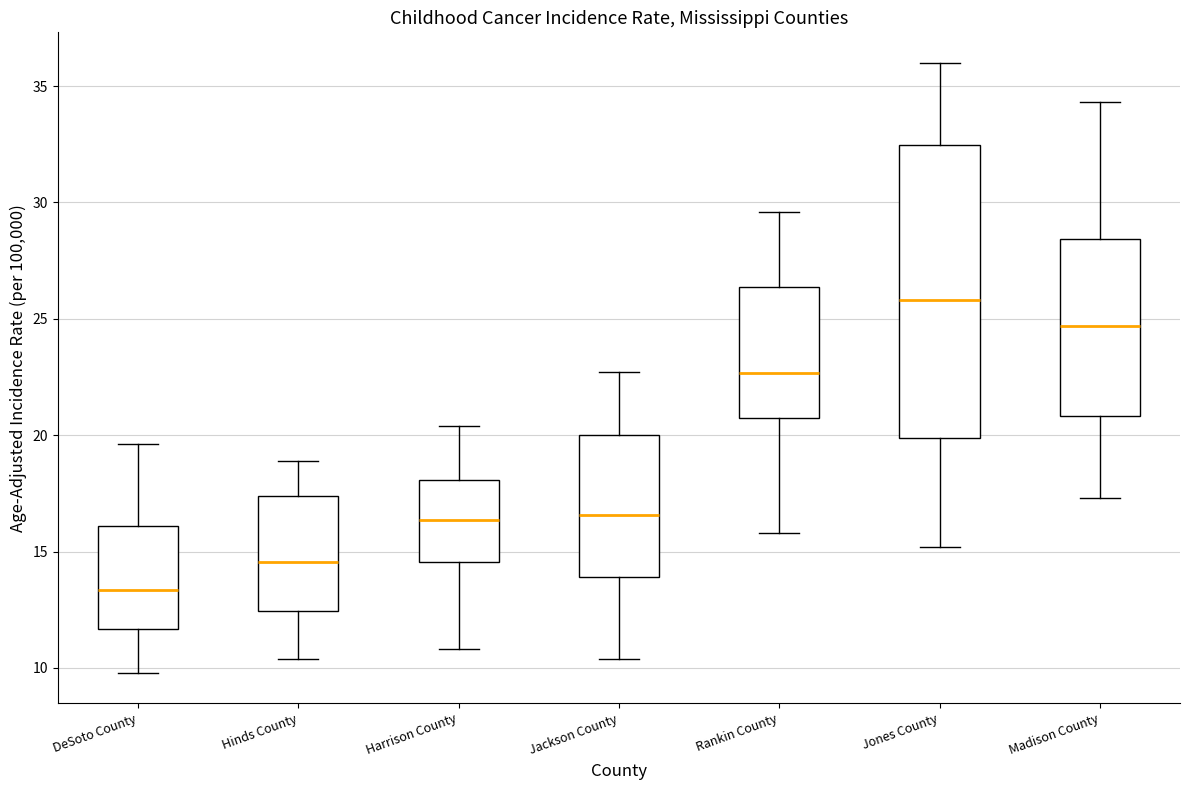

Reading left to right, read every box against the y-axis: the position of its median line, the range the box covers, and the ends of its whiskers. The values are not printed on the chart, so give them approximately, as read against the axis.

DeSoto County: median 14.0, box 11.5 to 16.0, whiskers 10.0 to 19.5
Hinds County: median 15.0, box 12.5 to 17.0, whiskers 10.5 to 19.0
Harrison County: median 15.0, box 13.0 to 18.0, whiskers 11.0 to 20.5
Jackson County: median 14.5, box 13.0 to 17.5, whiskers 10.5 to 22.5
Rankin County: median 22.0, box 18.5 to 25.0, whiskers 16.0 to 29.5
Jones County: median 23.0, box 20.0 to 26.5, whiskers 15.0 to 36.0
Madison County: median 25.0, box 22.0 to 30.0, whiskers 17.5 to 34.5